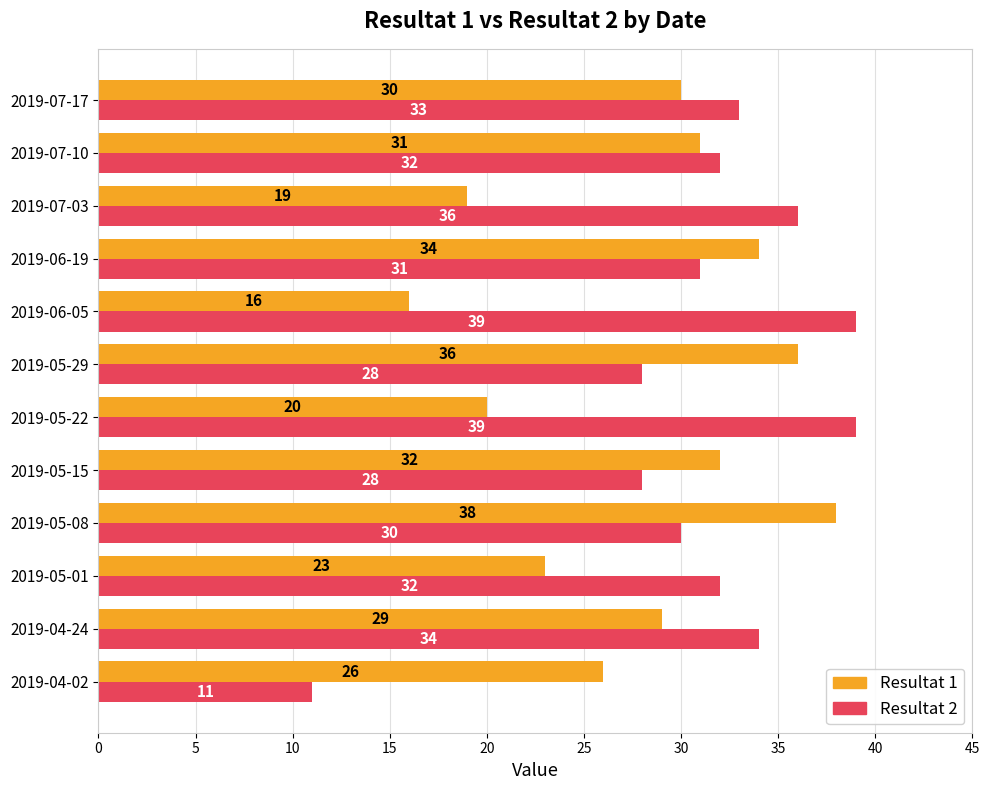

What is the lowest value of the Resultat 1 series?

16